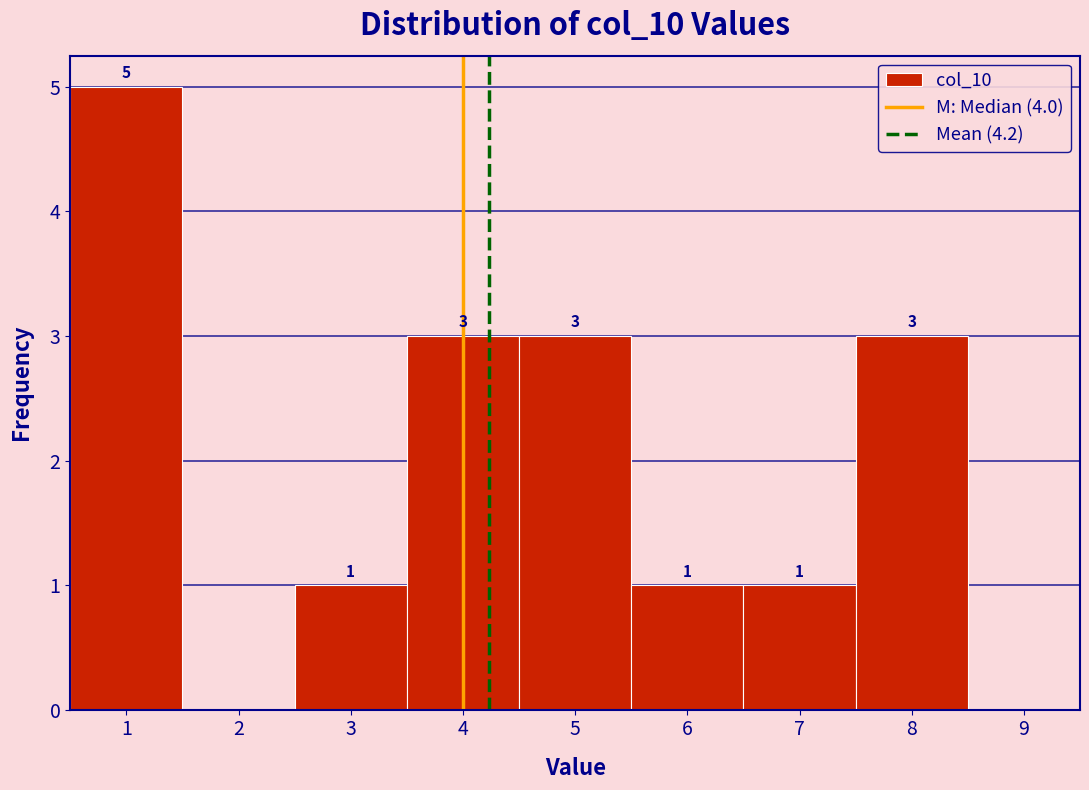

Which range on the x-axis has the tallest bar?

0.5 to 1.5